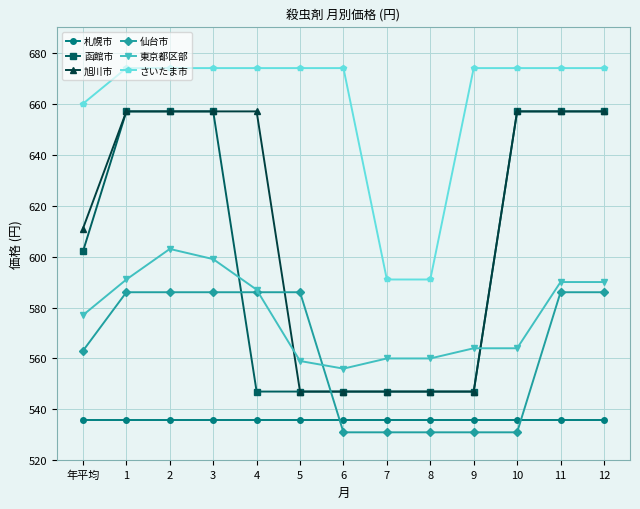

Between 4 and 5, which series saw the biggest shift?

旭川市